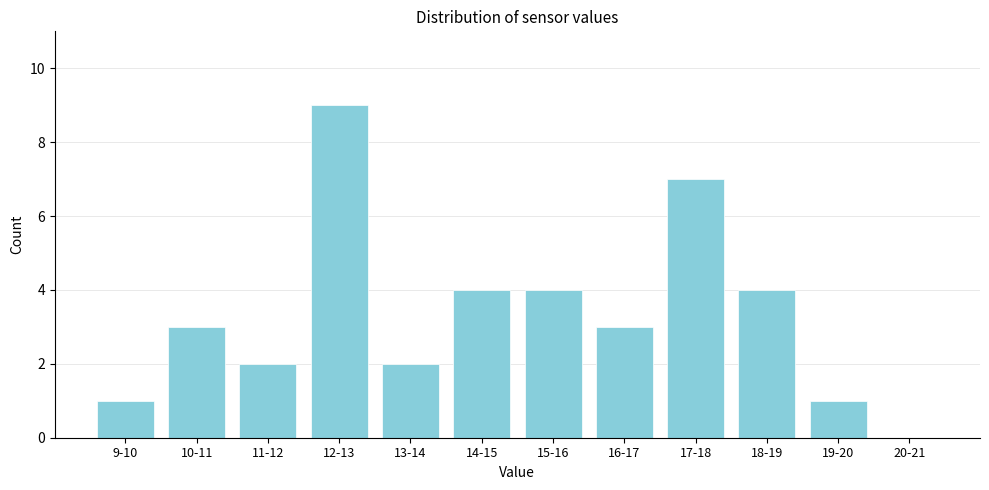

Reading left to right, extract all data points from this chart.

9-10=1	10-11=3	11-12=2	12-13=9	13-14=2	14-15=4	15-16=4	16-17=3	17-18=7	18-19=4	19-20=1	20-21=0